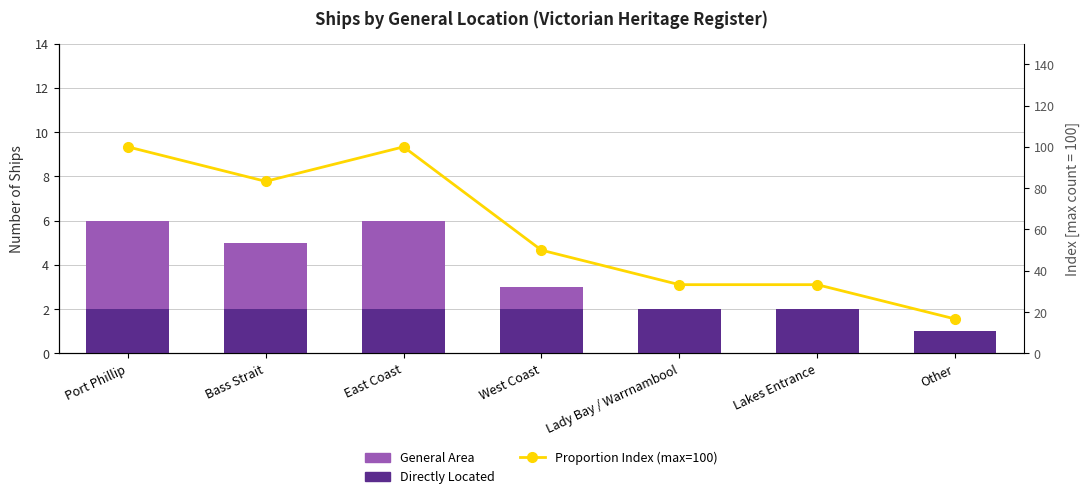

Reading right to left, list all the values displayed in this chart.

Directly Located: 1.0	2.0	2.0	2.0	2.0	2.0	2.0
General Area: 0.0	0.0	0.0	1.0	4.0	3.0	4.0
Proportion Index (max=100): 16.7	33.3	33.3	50.0	100.0	83.3	100.0